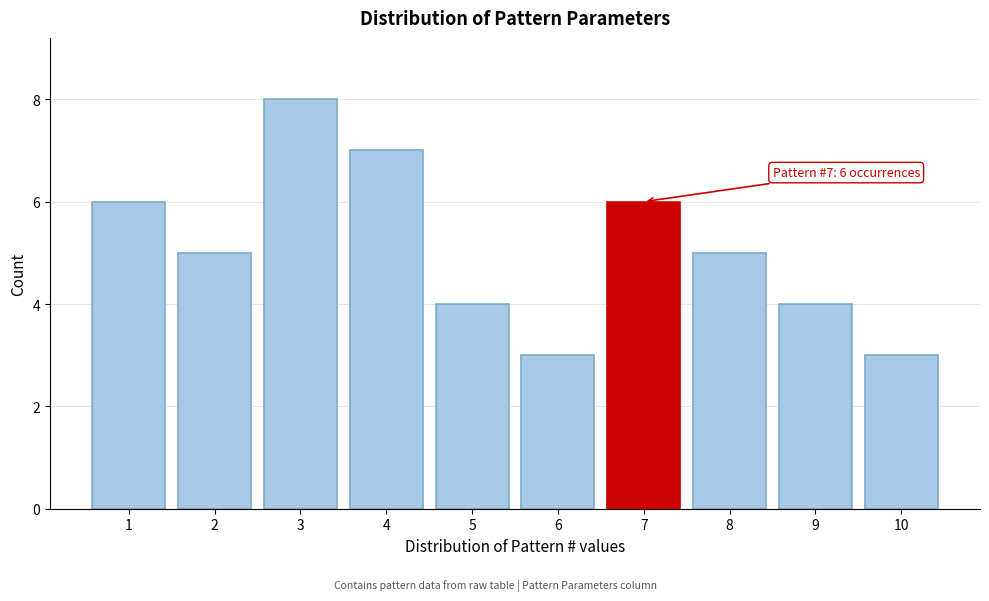

Reading left to right, list all the values displayed in this chart.

1=6	2=5	3=8	4=7	5=4	6=3	7=6	8=5	9=4	10=3